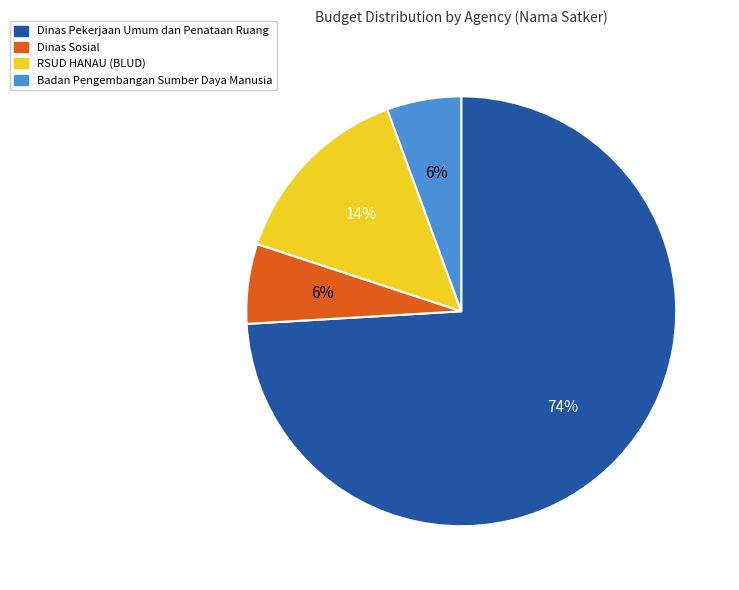

Do Dinas Pekerjaan Umum dan Penataan Ruang and Badan Pengembangan Sumber Daya Manusia together represent more than half of the pie?

Yes